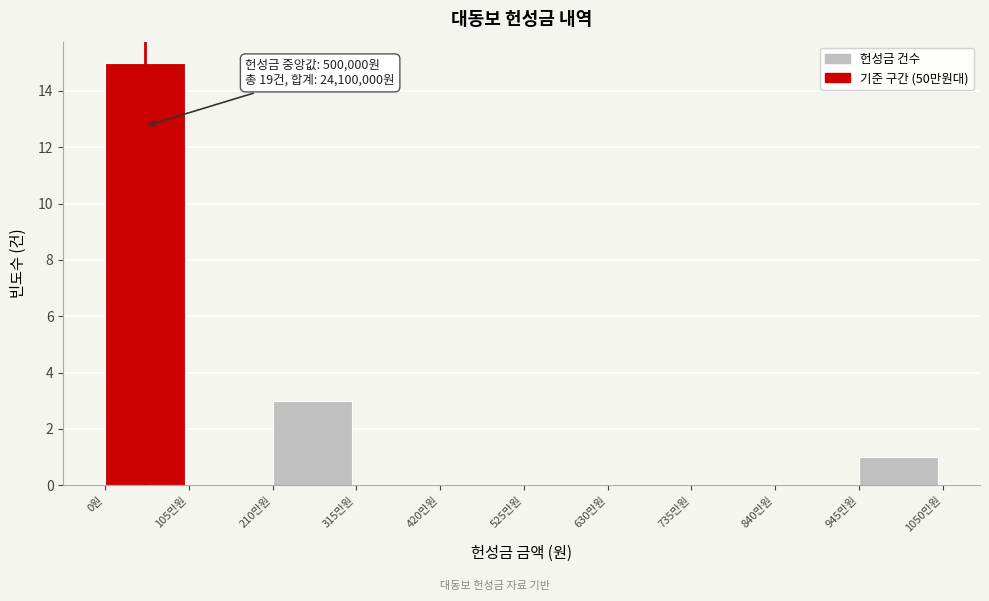

Reading left to right, transcribe all the data shown in this chart.

0원=15	105만원=0	210만원=3	315만원=0	420만원=0	525만원=0	630만원=0	735만원=0	840만원=0	945만원=1